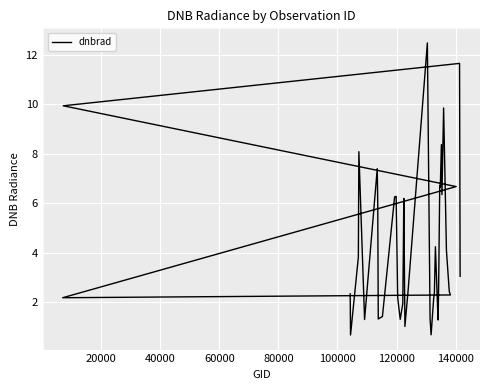

What is the sum of all values?

173.3